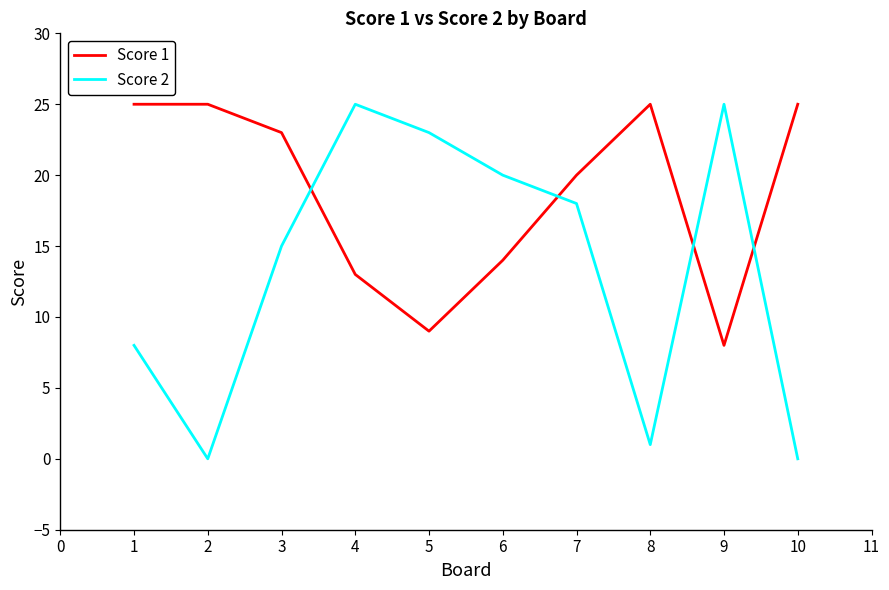

At 9, list the series in order from largest to smallest.

Score 2, Score 1